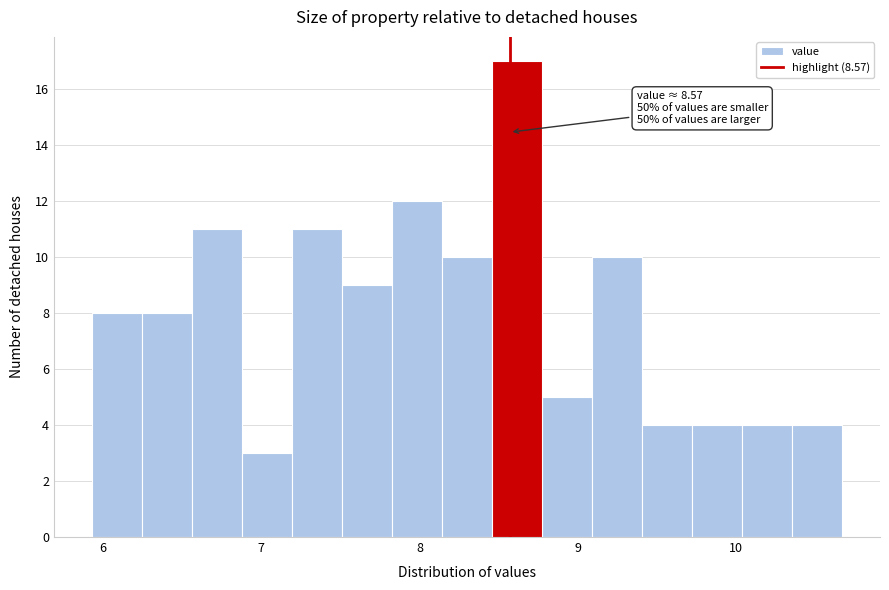

Read against the x-axis, roughly where is the centre of the tallest bar?

8.6